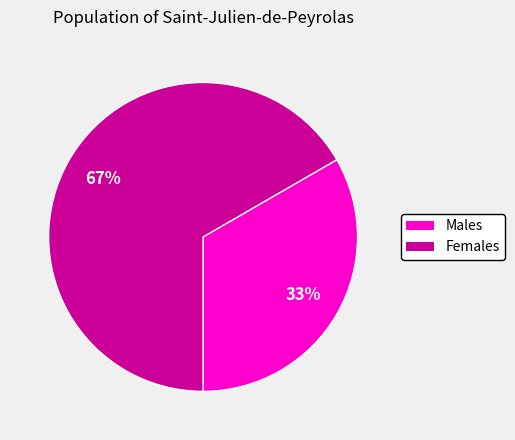

Is there a majority slice in this chart?

Yes